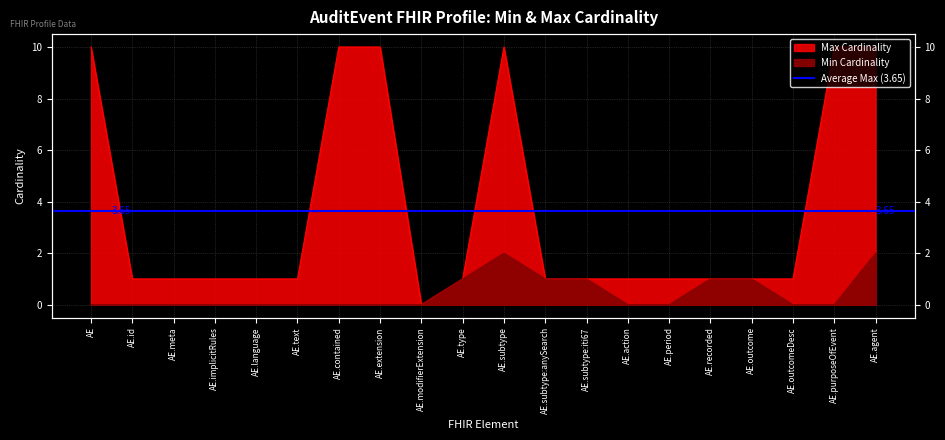

At which category is the sum across all series the highest?

AE.subtype